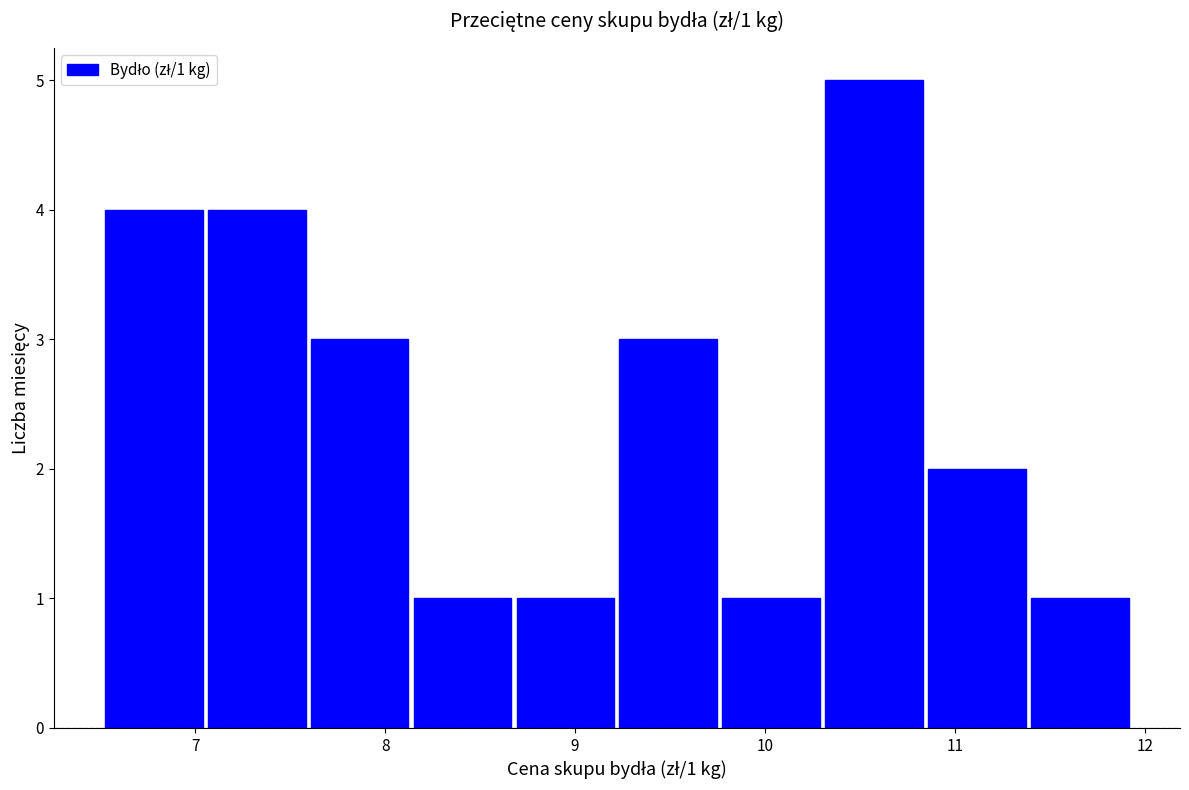

Which range on the x-axis has the tallest bar?

10.3 to 10.8